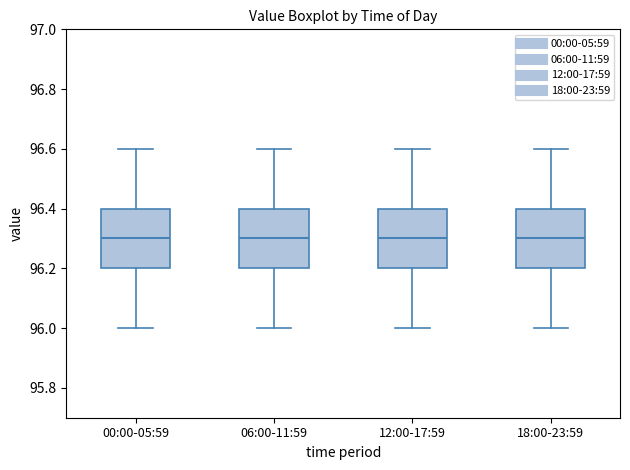

Reading left to right, transcribe this box plot: for each box, give where its median line is, the range the box spans, and where its two whiskers end, as read against the y-axis. The values are not printed on the chart, so give them approximately, as read against the axis.

00:00-05:59: median 96.3, box 96.2 to 96.4, whiskers 96.0 to 96.6
06:00-11:59: median 96.3, box 96.2 to 96.4, whiskers 96.0 to 96.6
12:00-17:59: median 96.3, box 96.2 to 96.4, whiskers 96.0 to 96.6
18:00-23:59: median 96.3, box 96.2 to 96.4, whiskers 96.0 to 96.6